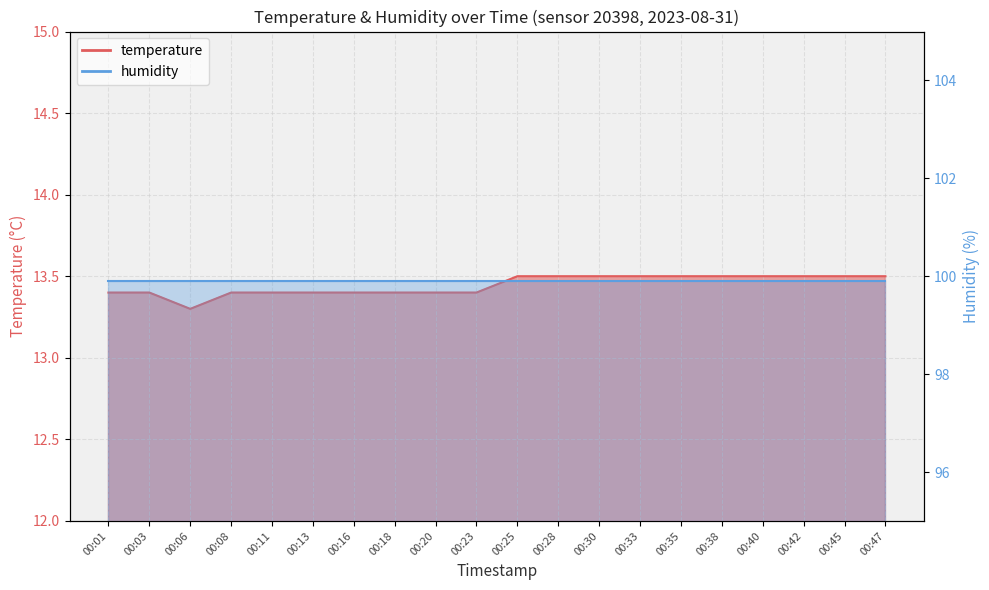

What is the sum of the values at 00:06 and 00:13?

26.7